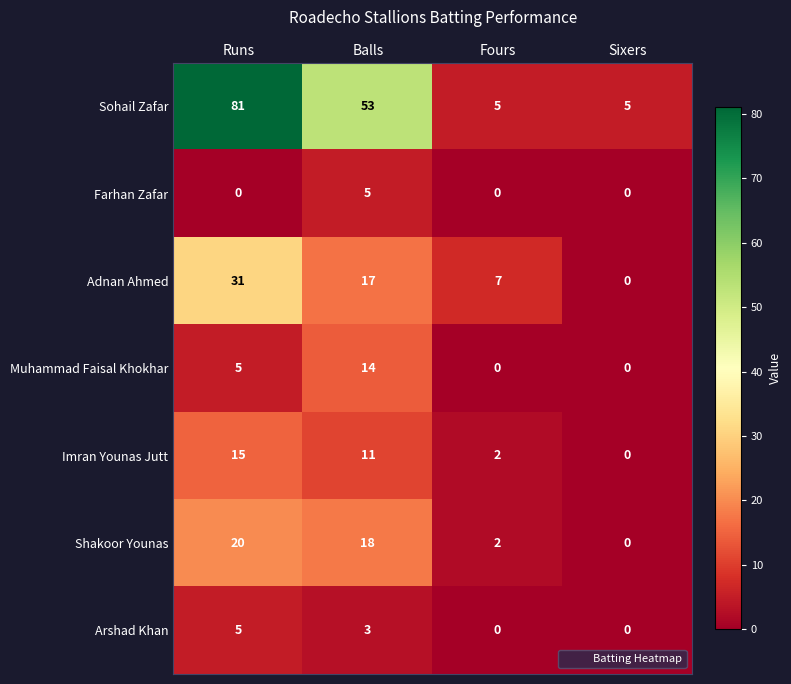

Which series has the widest spread of values?

Sohail Zafar